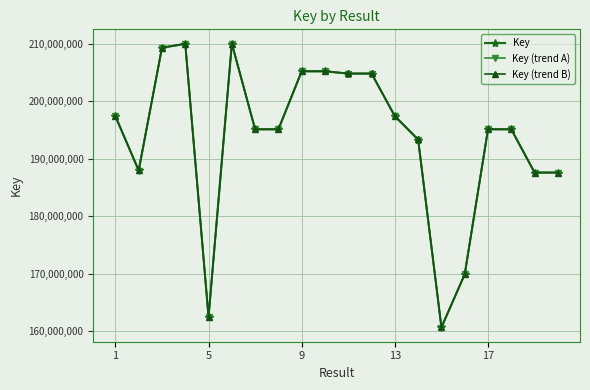

At how many categories does at least one series exceed 181529098?

17